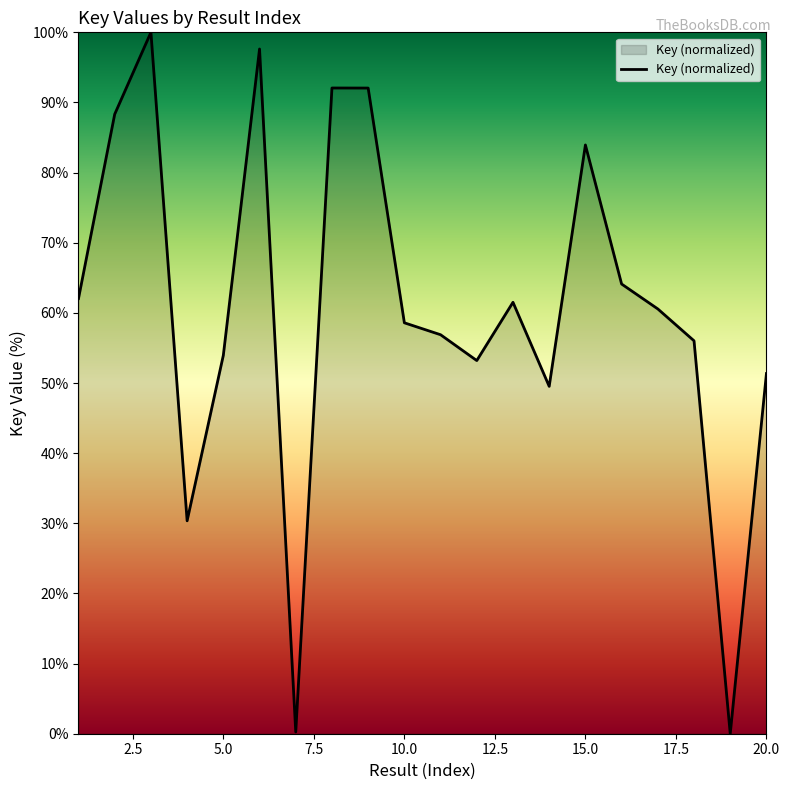

What is the greatest value displayed?

100.0